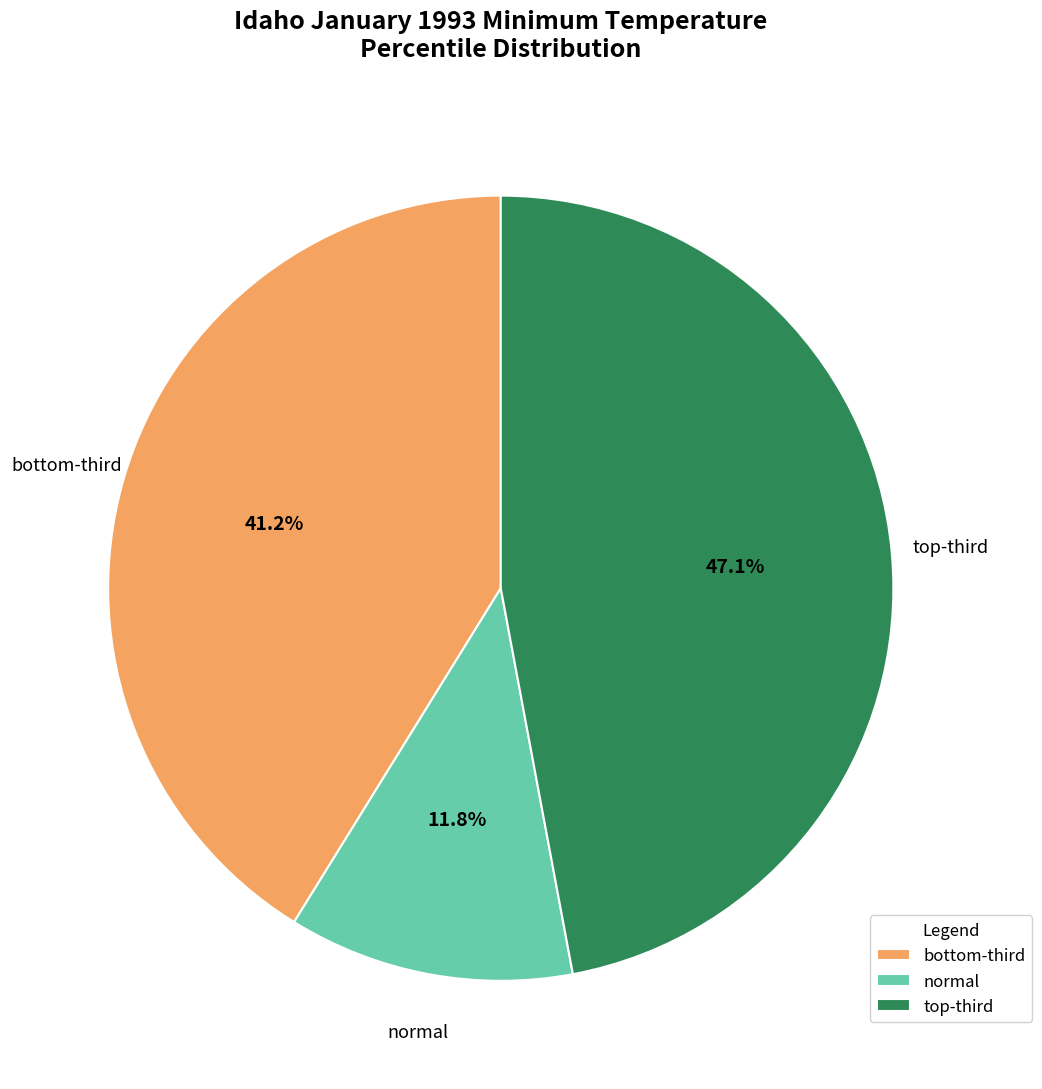

How many slices are in this pie chart?

3